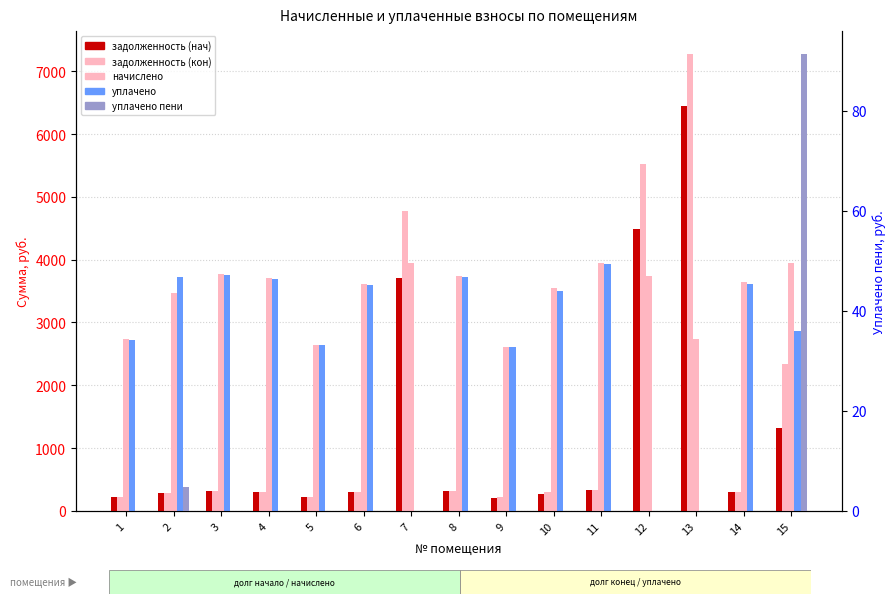

What are all the series names shown in the legend?

задолженность (нач), задолженность (кон), начислено, уплачено, уплачено пени